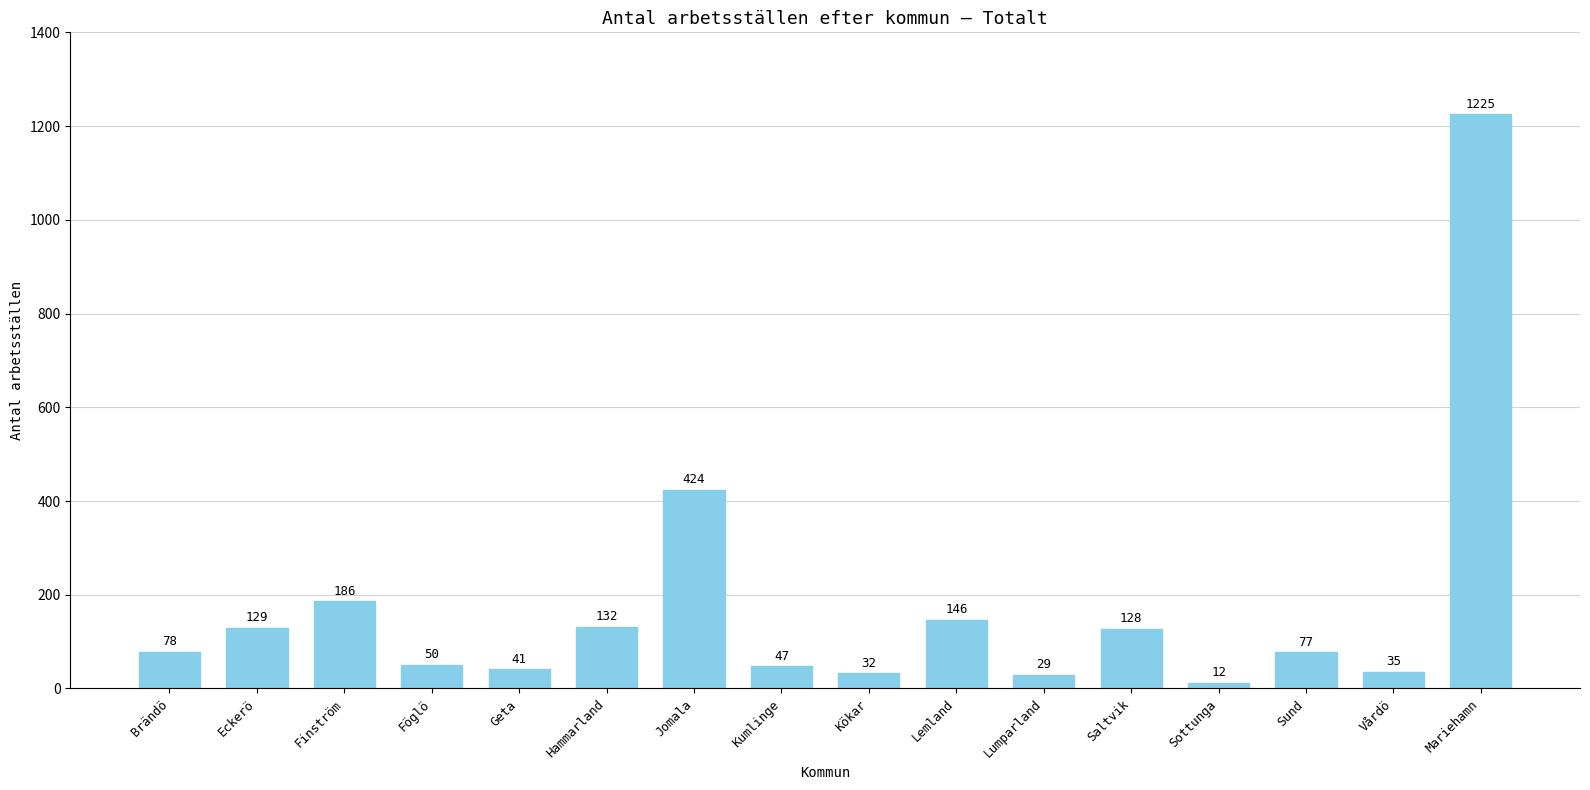

List the labels in order of value, largest first.

Mariehamn, Jomala, Finström, Lemland, Hammarland, Eckerö, Saltvik, Brändö, Sund, Föglö, Kumlinge, Geta, Vårdö, Kökar, Lumparland, Sottunga